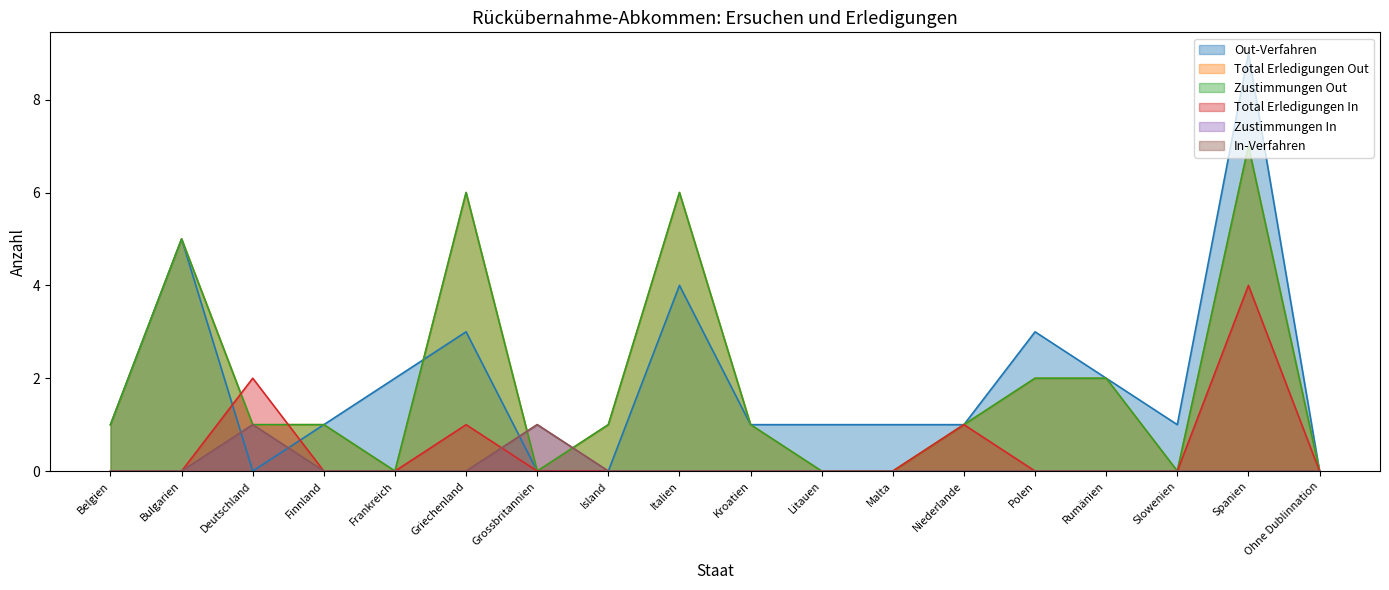

Rank the series at Ohne Dublinnation from lowest to highest value.

Out-Verfahren, Total Erledigungen Out, Zustimmungen Out, Total Erledigungen In, Zustimmungen In, In-Verfahren